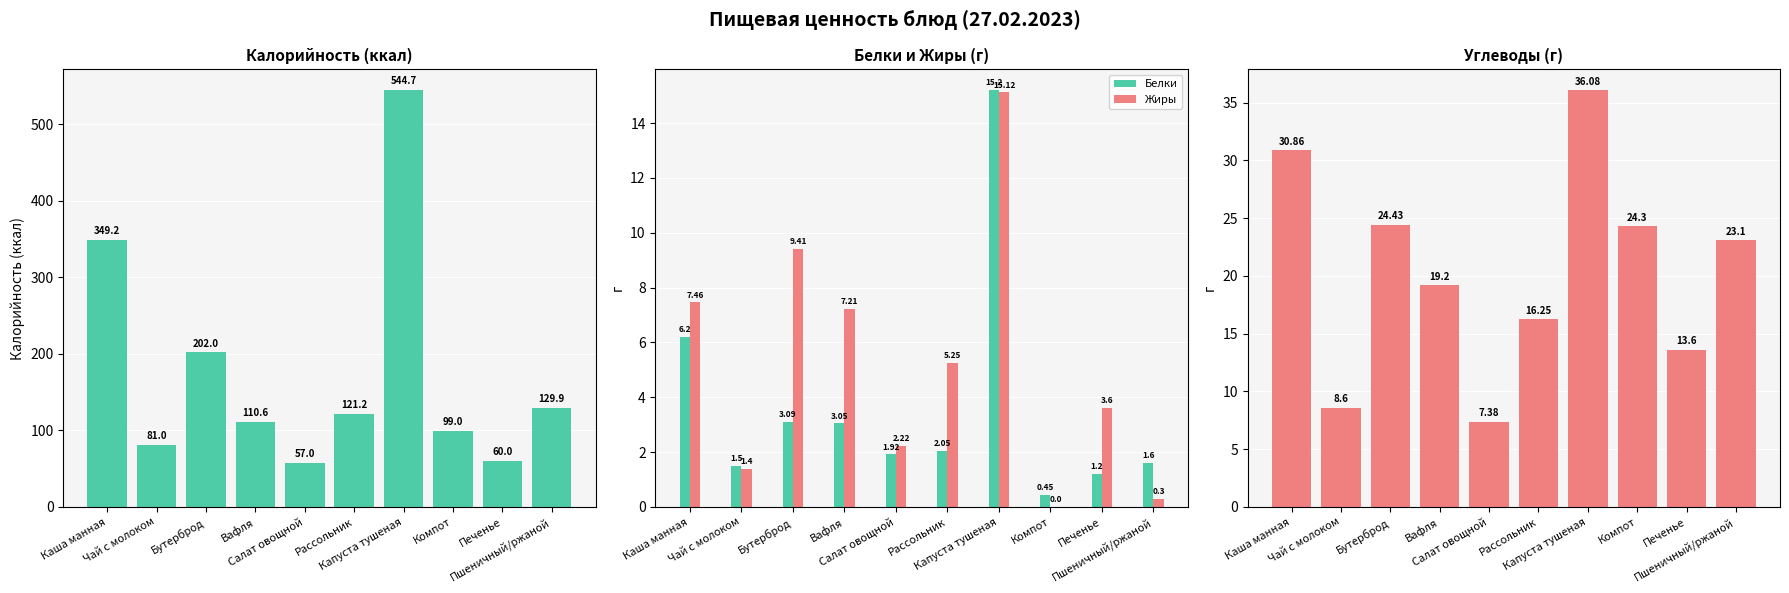

The value of Углеводы at Вафля is 19.2. True or false?

True